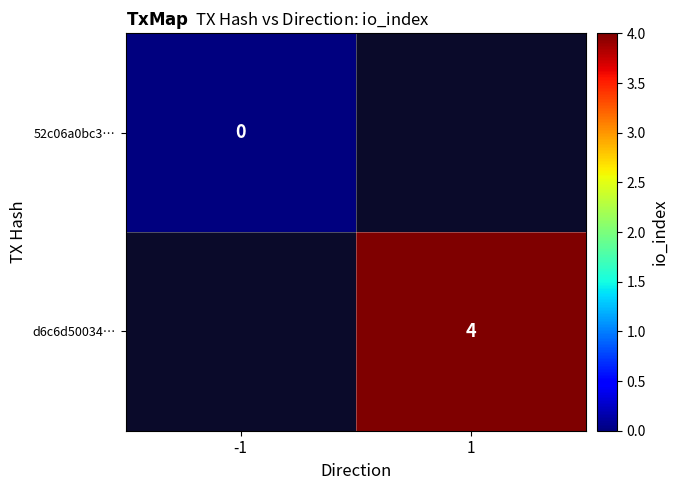

True or false: d6c6d50034… has a value of 6 at 1.

False